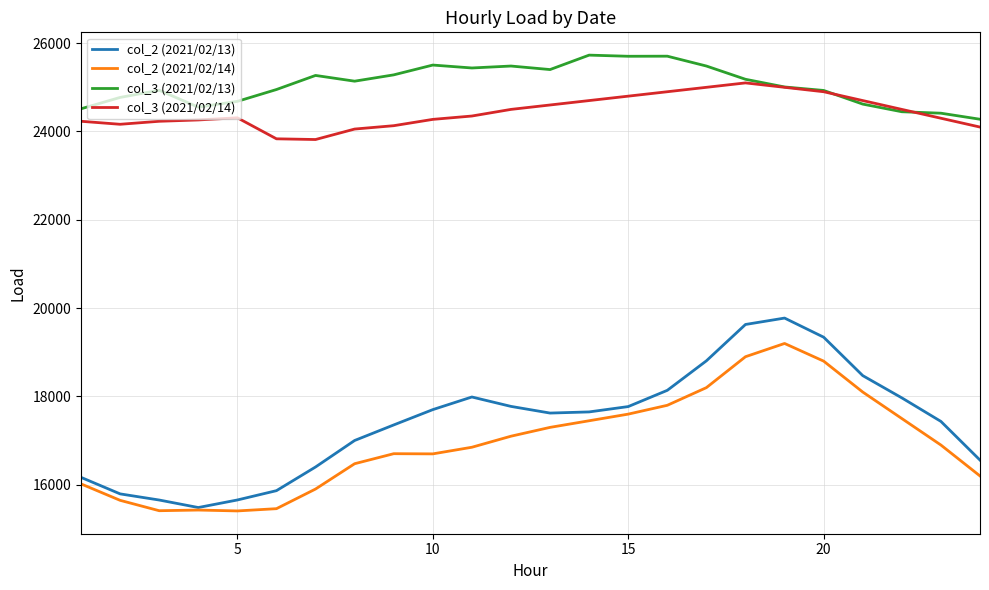

Does the chart have visible grid lines?

Yes